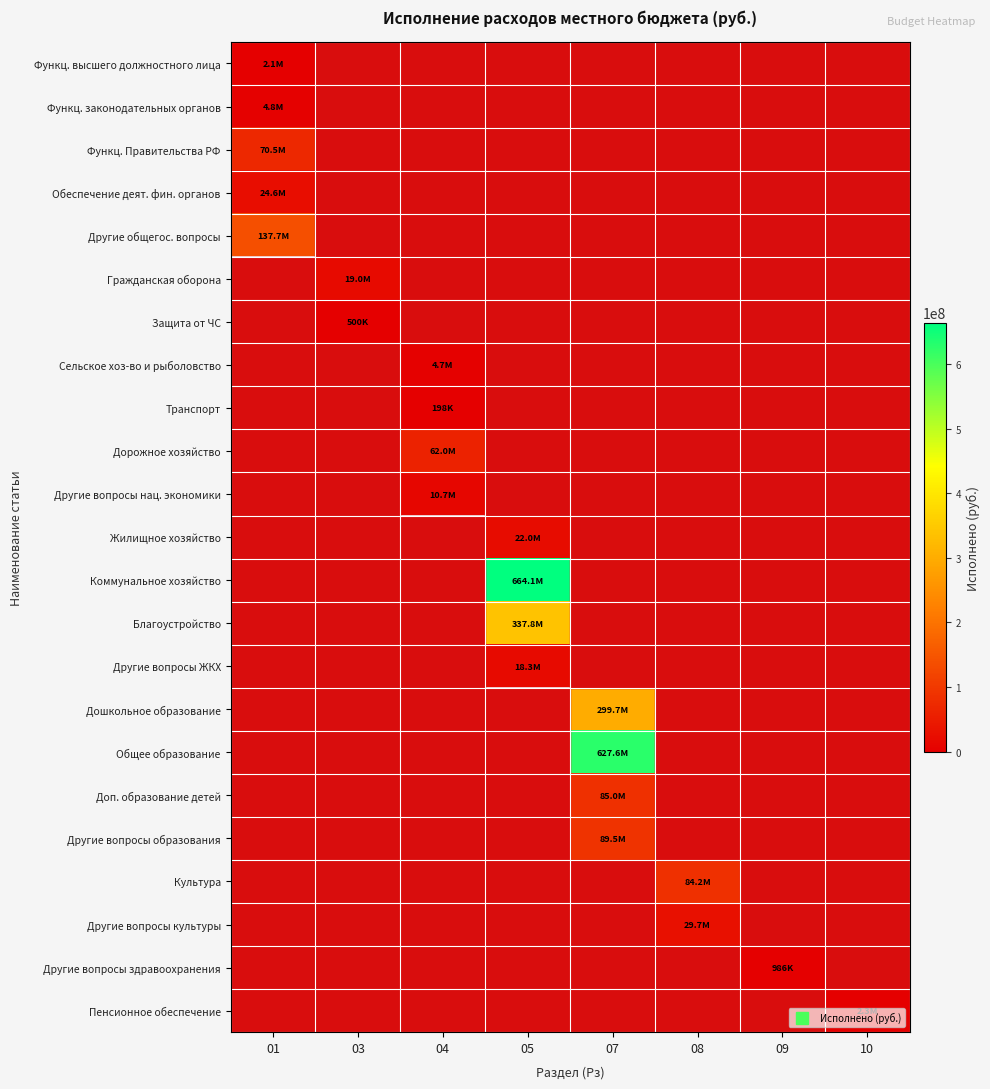

Is the value of Обеспечение деят. фин. органов at 09 greater than the value of Коммунальное хозяйство at 03?

No